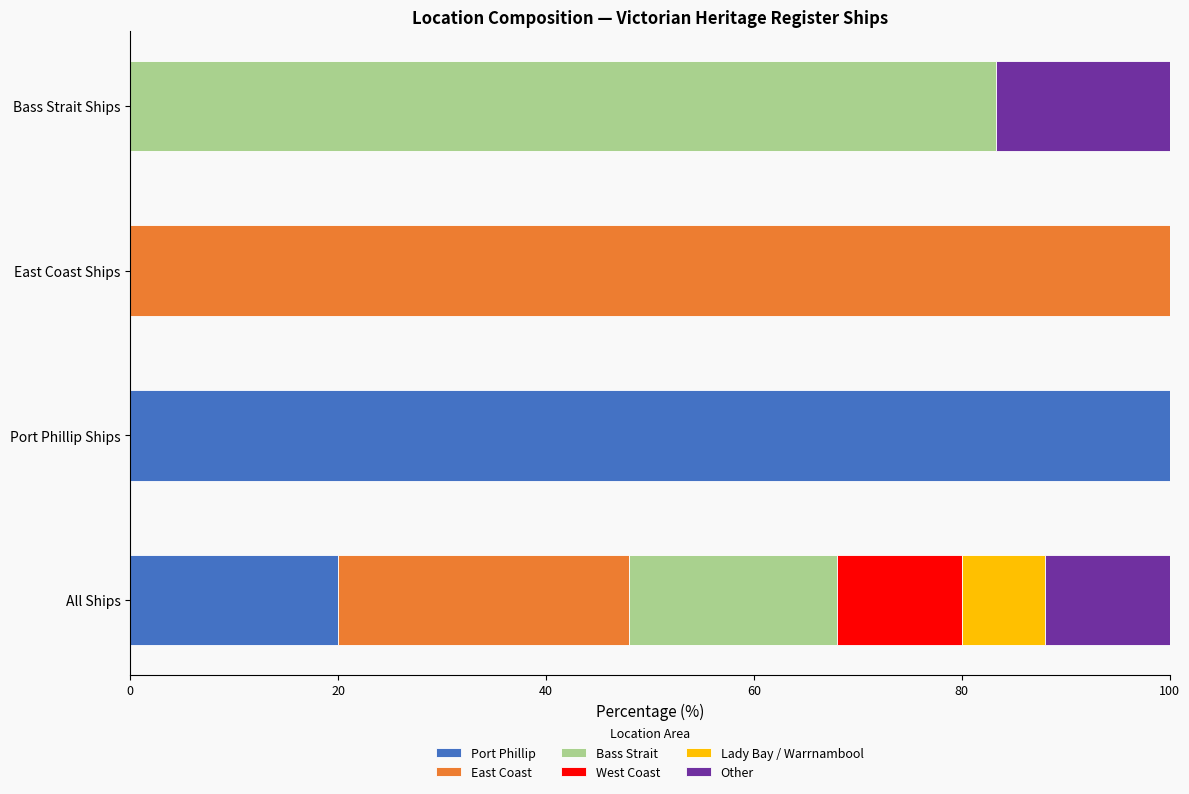

Count the number of categories in the chart.

4